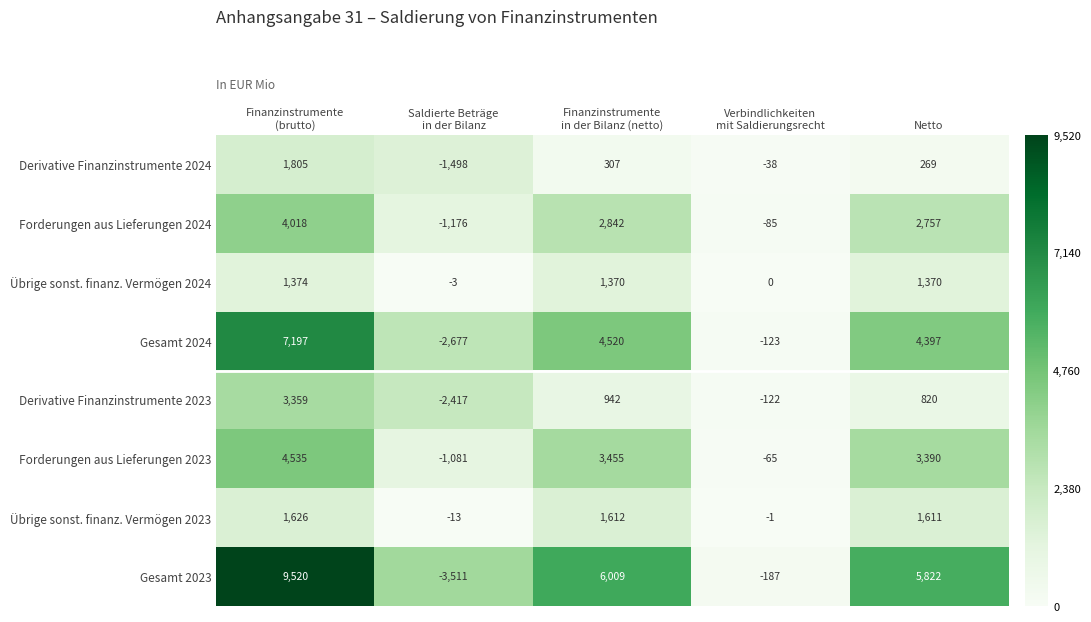

At how many categories does at least one series exceed 2325?

3